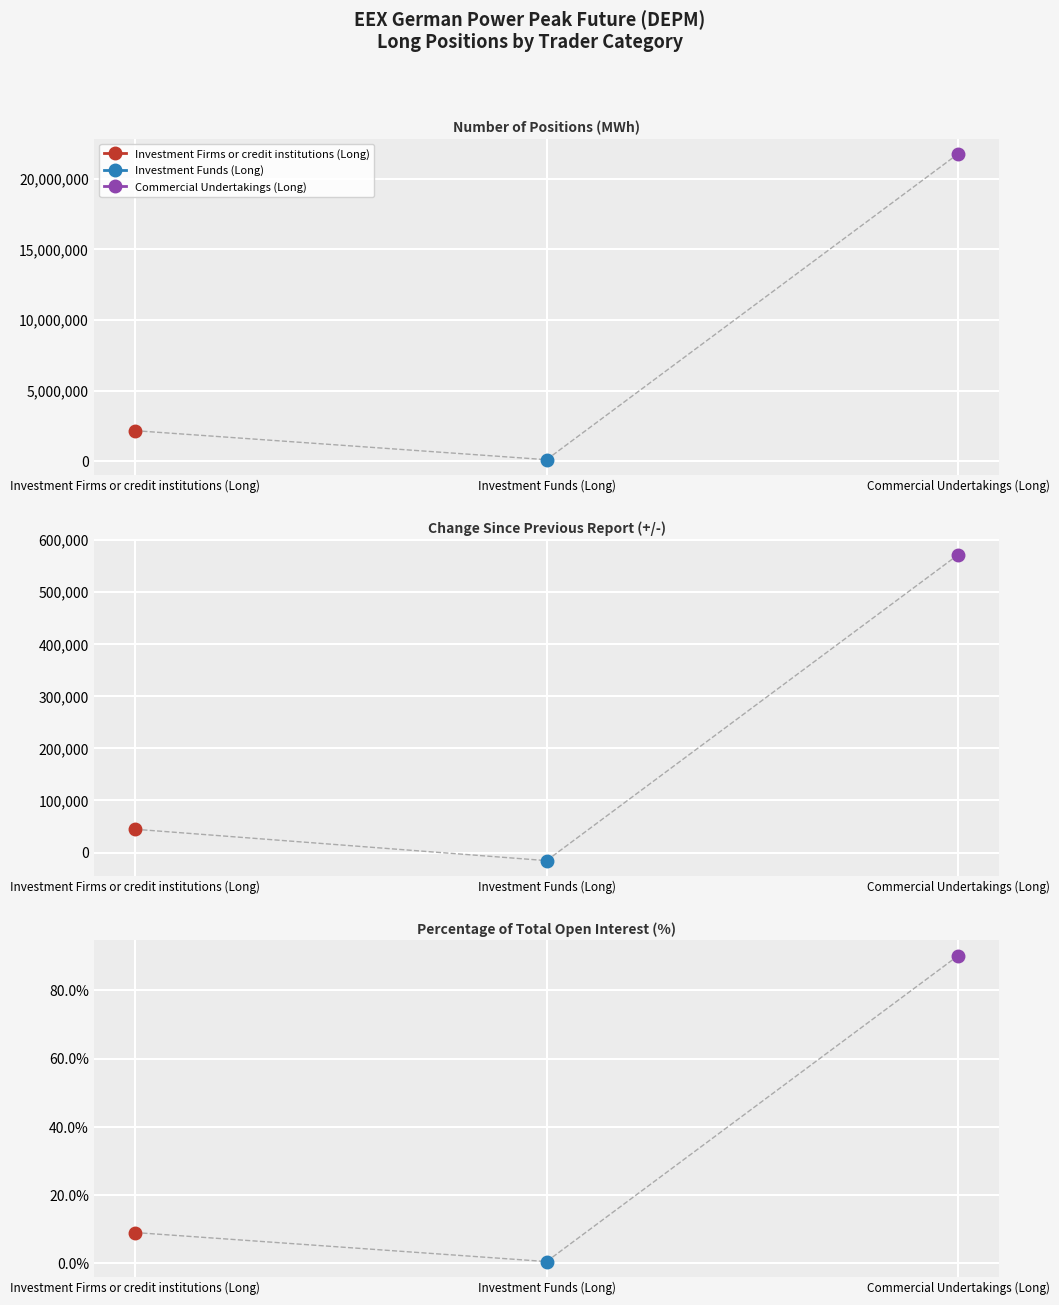

What is the value of the Investment Firms or credit institutions (Long) point at the 3rd from the left?

9.0